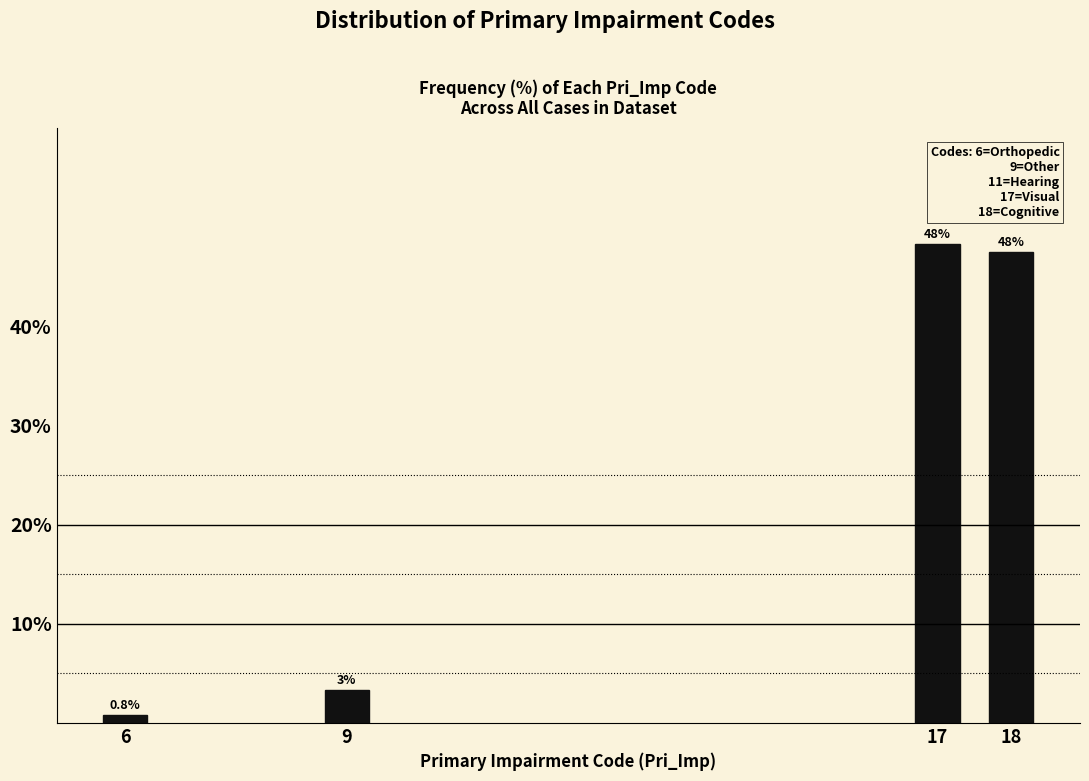

How many bars are there in total?

4